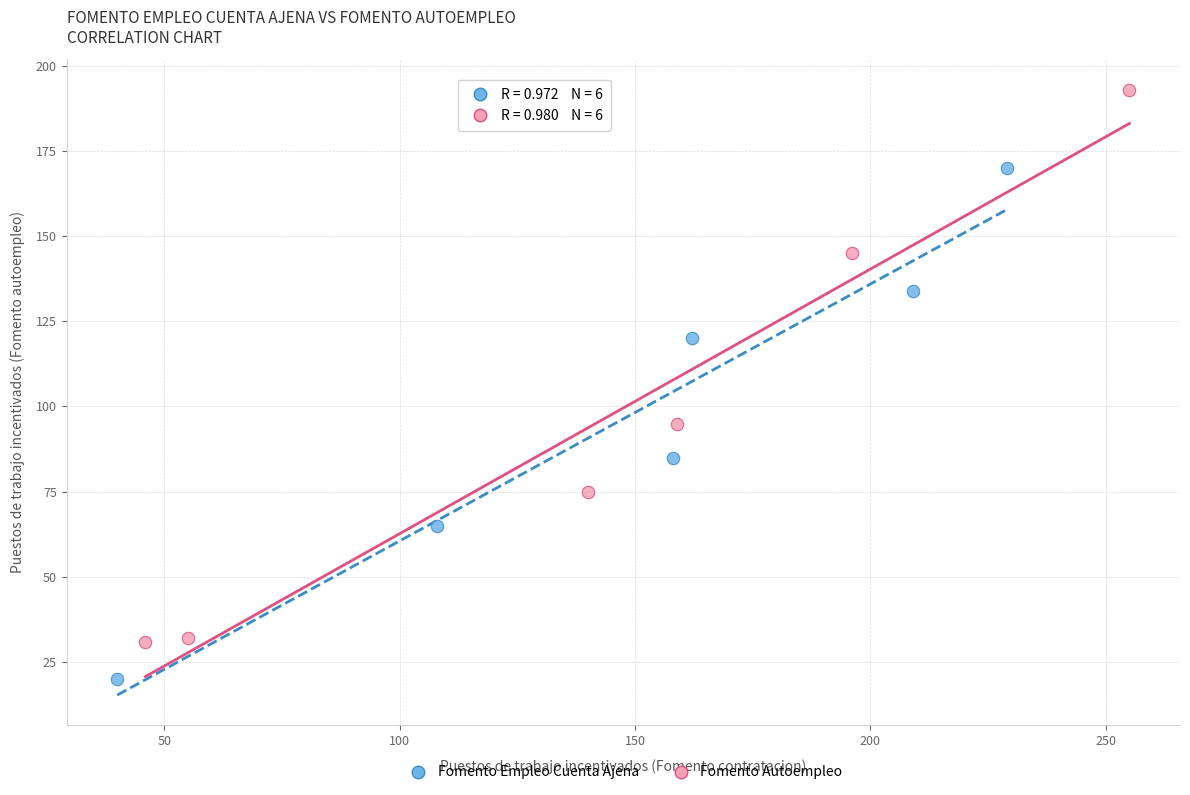

Which series contains the highest Y value?

Fomento Autoempleo